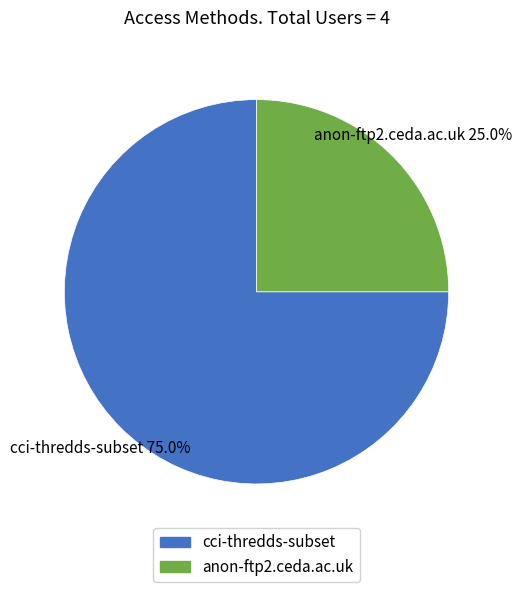

Does cci-thredds-subset represent more than half of the total?

Yes